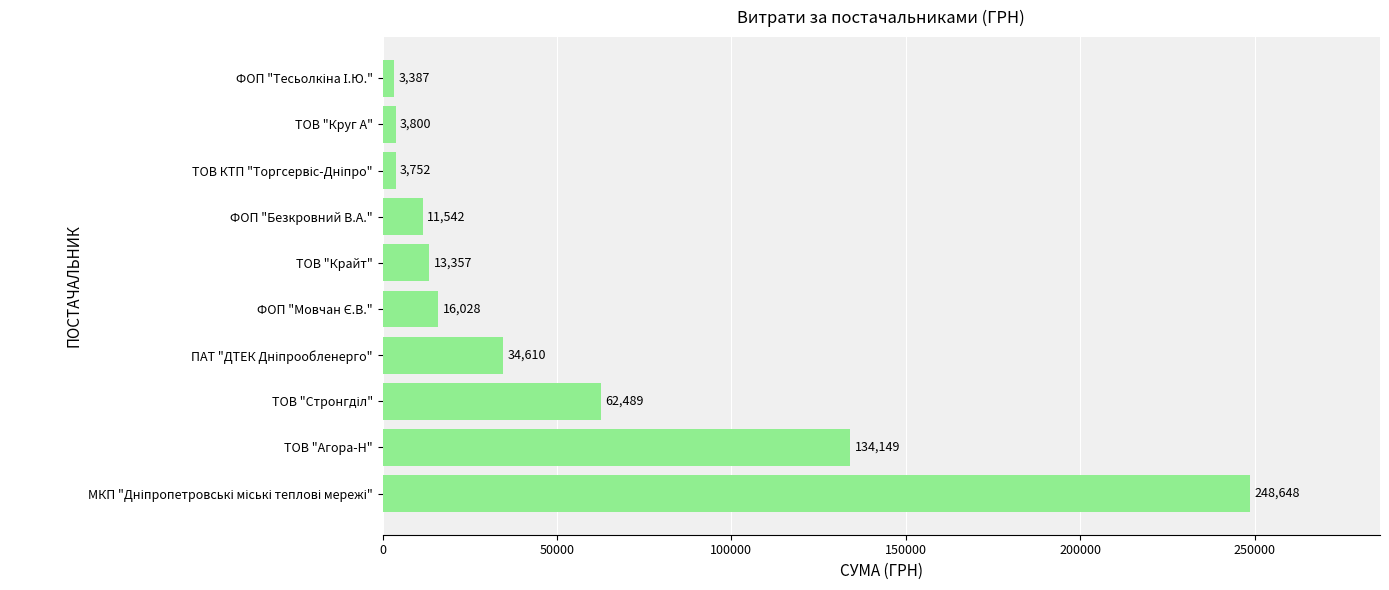

How many values exceed 16027?

5